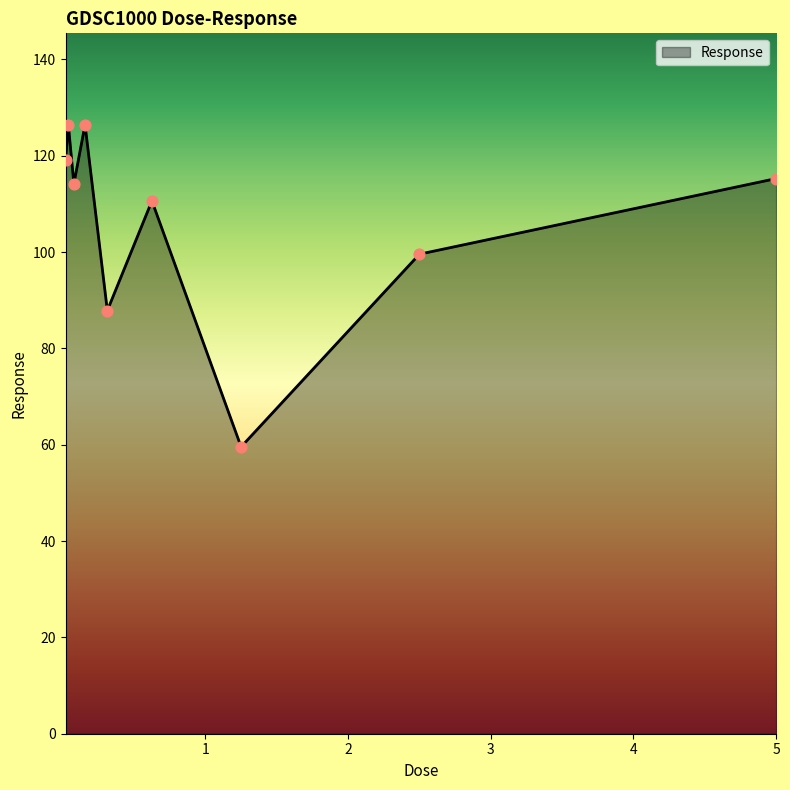

What is the smallest value displayed?

59.6